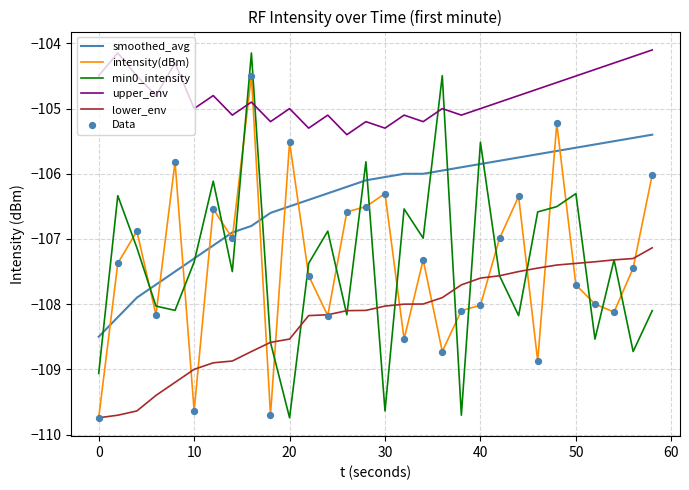

Which series has the largest total across all categories?

upper_env